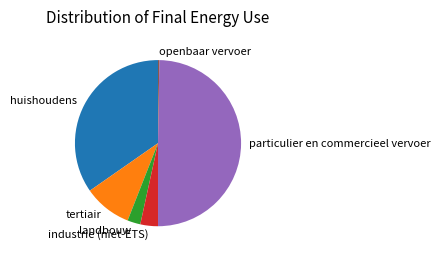

Approximately how many times larger is the value at landbouw compared to industrie (niet-ETS)?

0.7